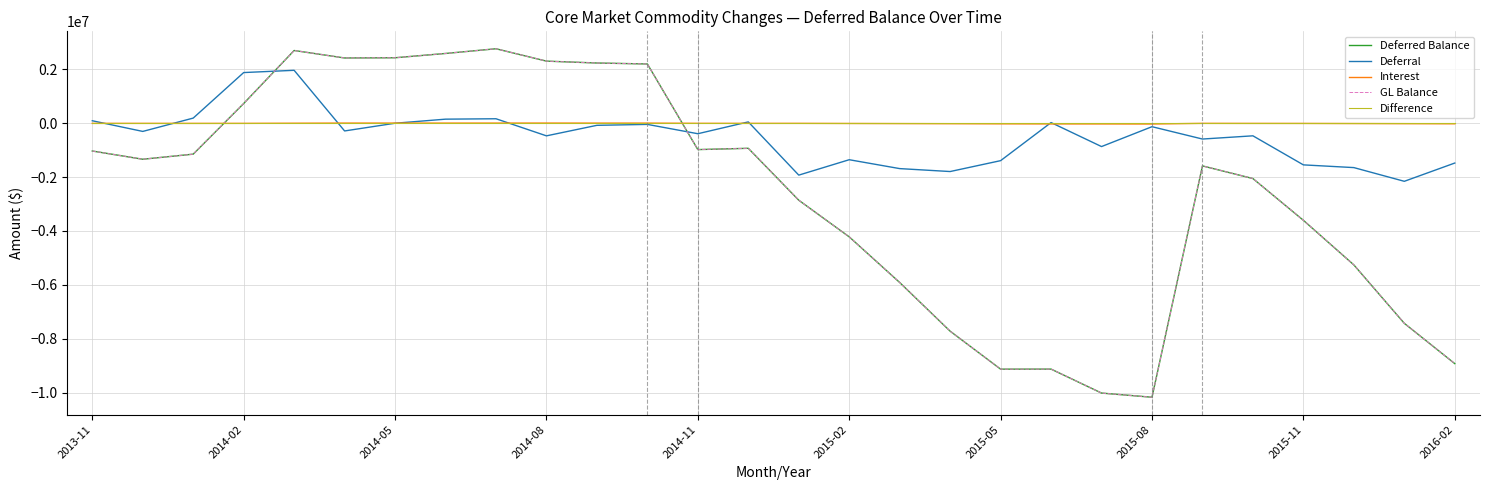

How many intersections are there between Deferral and Difference?

9